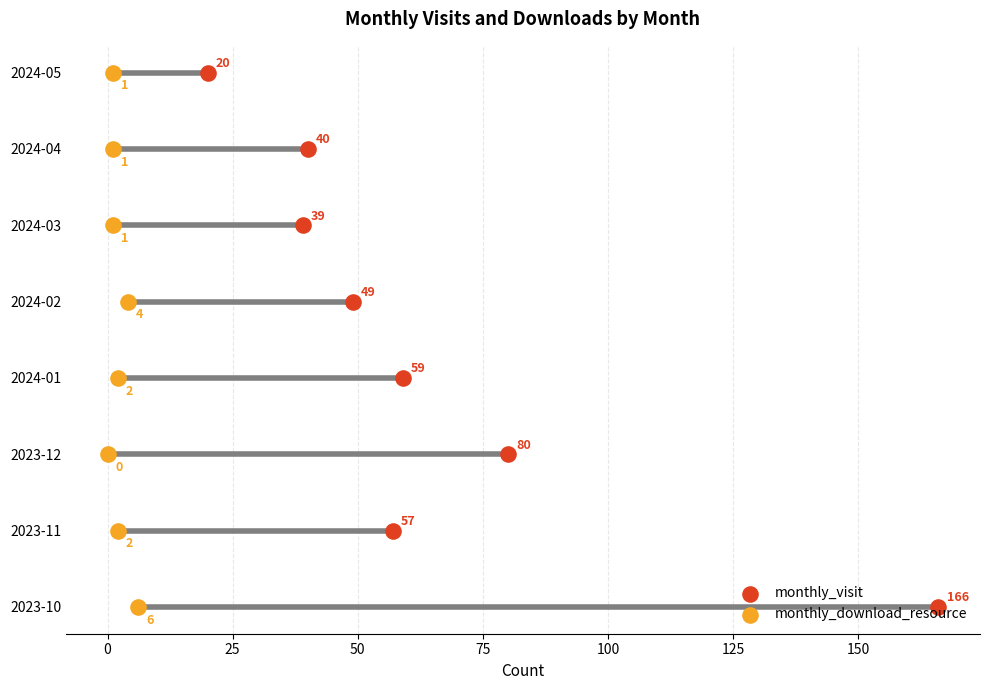

What are all the series names shown in the legend?

monthly_visit, monthly_download_resource